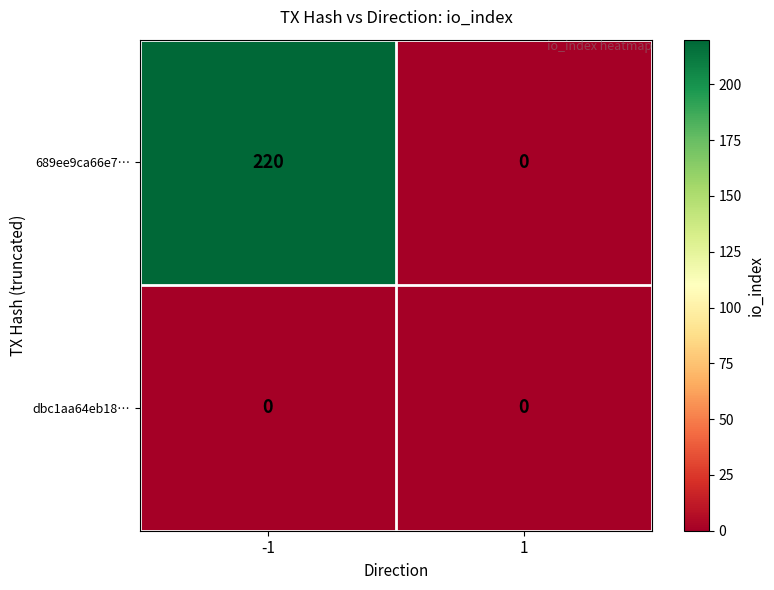

Which series changed the most between -1 and 1?

689ee9ca66e7…